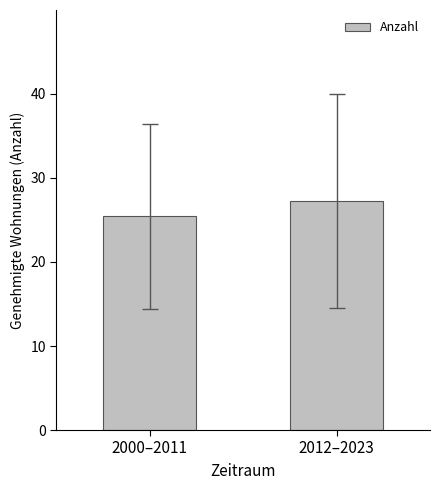

At which category does the chart reach its minimum across all series?

2000–2011